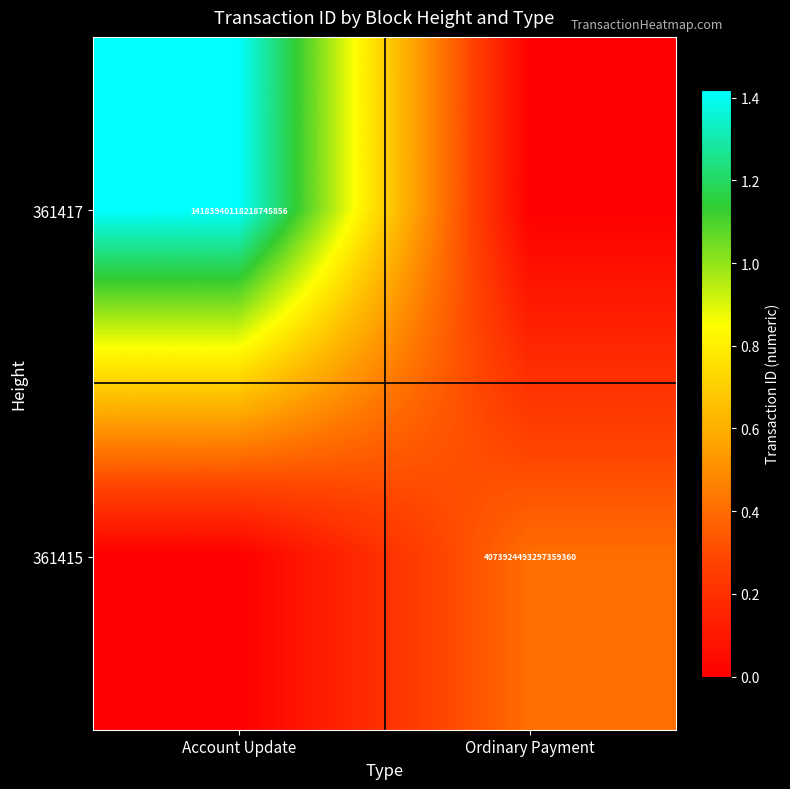

The value of 361417 at Account Update is 14183940118218745856. True or false?

True